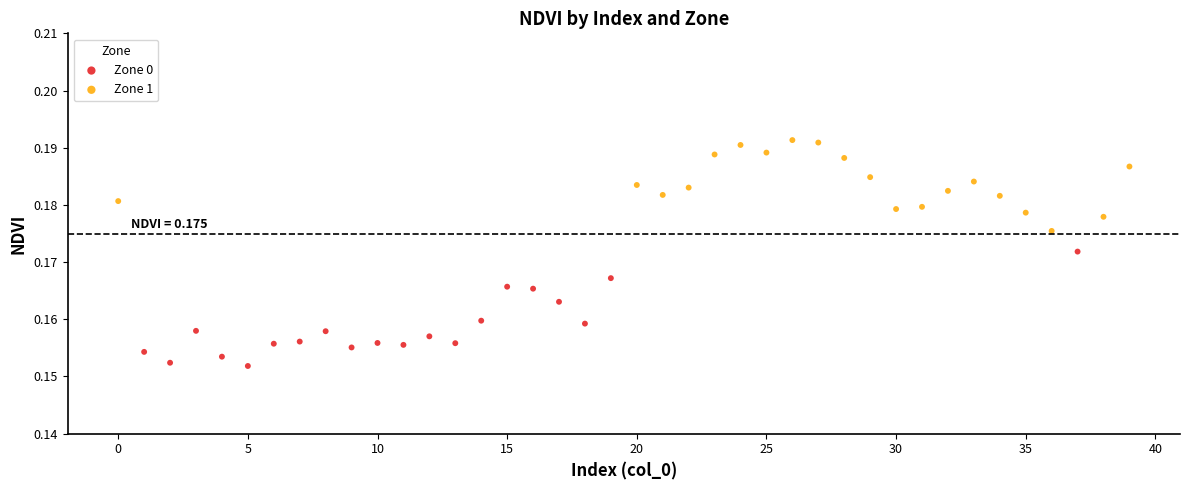

Which series reaches the minimum Y coordinate?

Zone 0